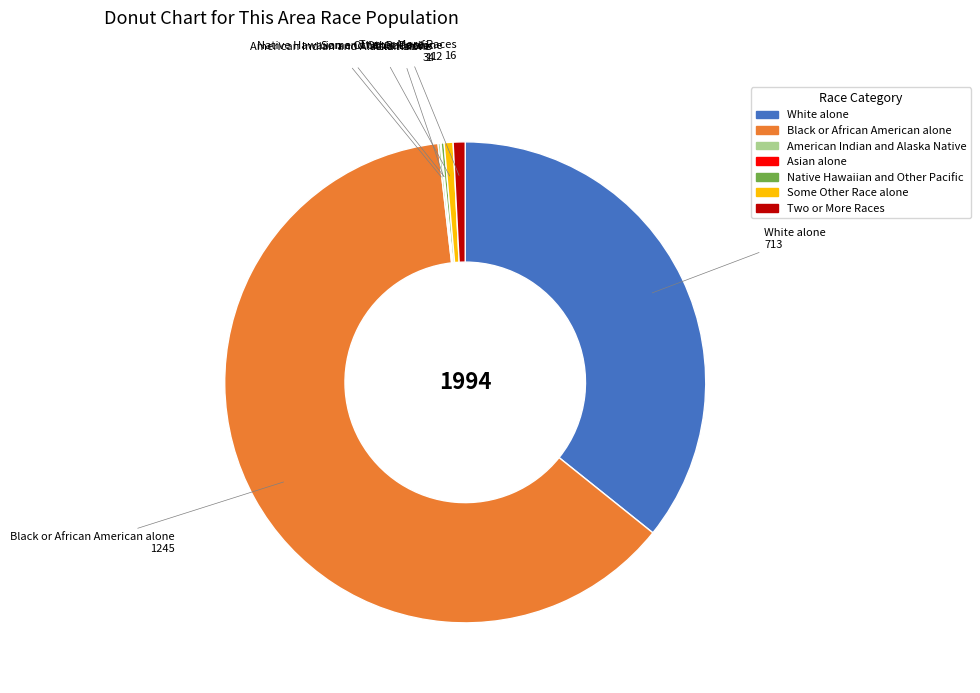

Do White alone and Some Other Race alone together represent more than half of the pie?

No